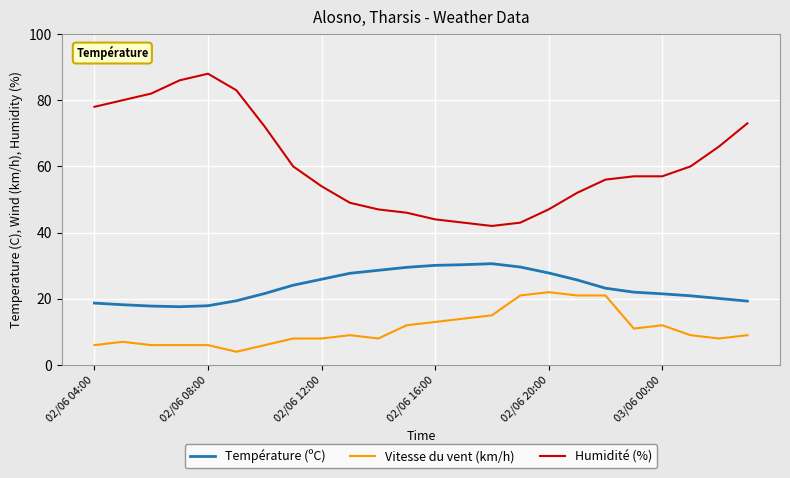

List the series in order of their peak value, highest first.

Humidité (%), Température (ºC), Vitesse du vent (km/h)